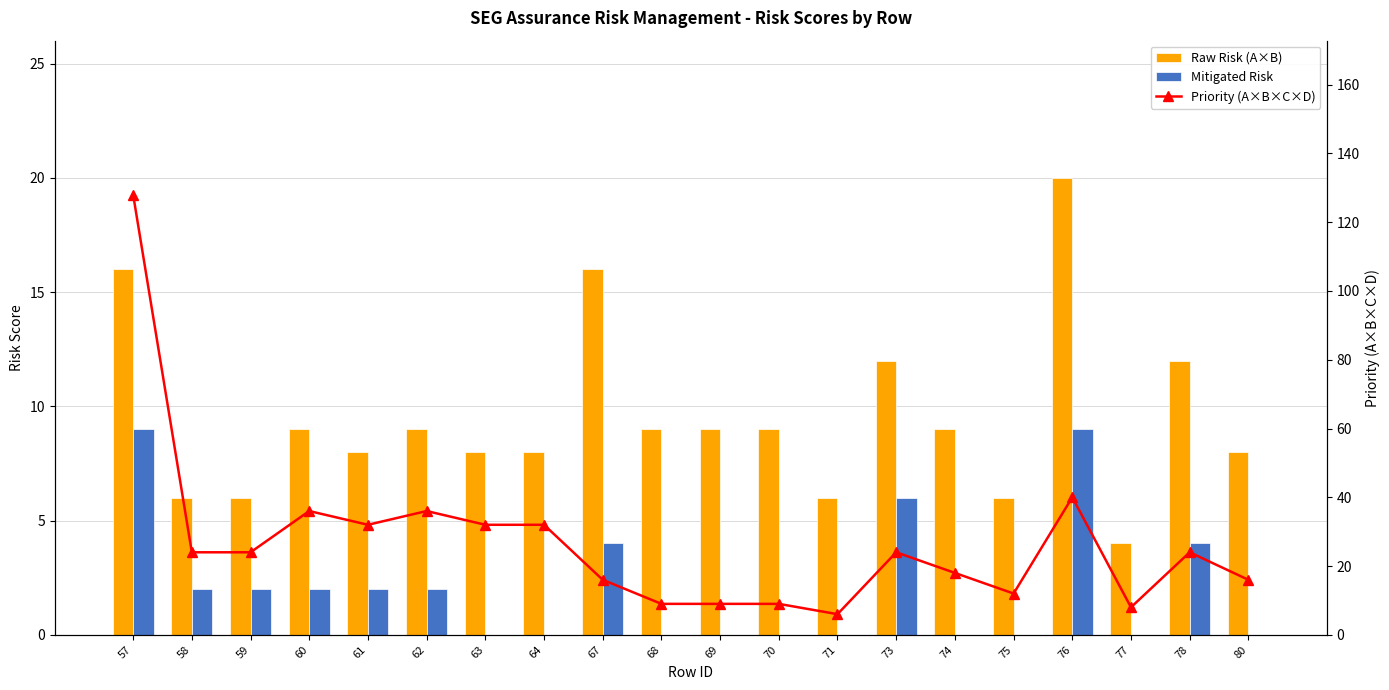

What is the total value across all series at 70?

18